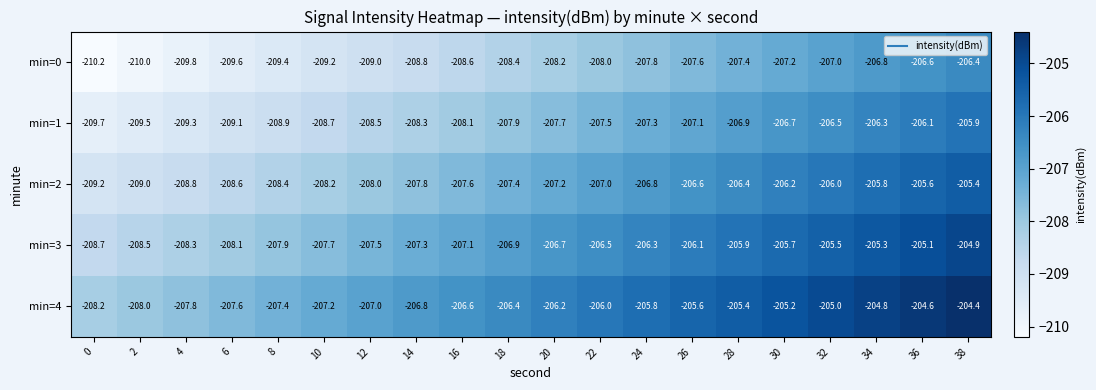

The value of min=4 at 38 is -134.5. True or false?

False